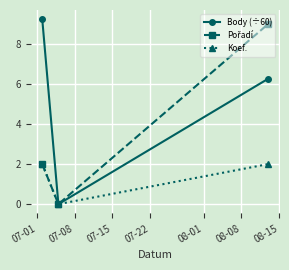

What is the maximum value shown in the chart?

9.2